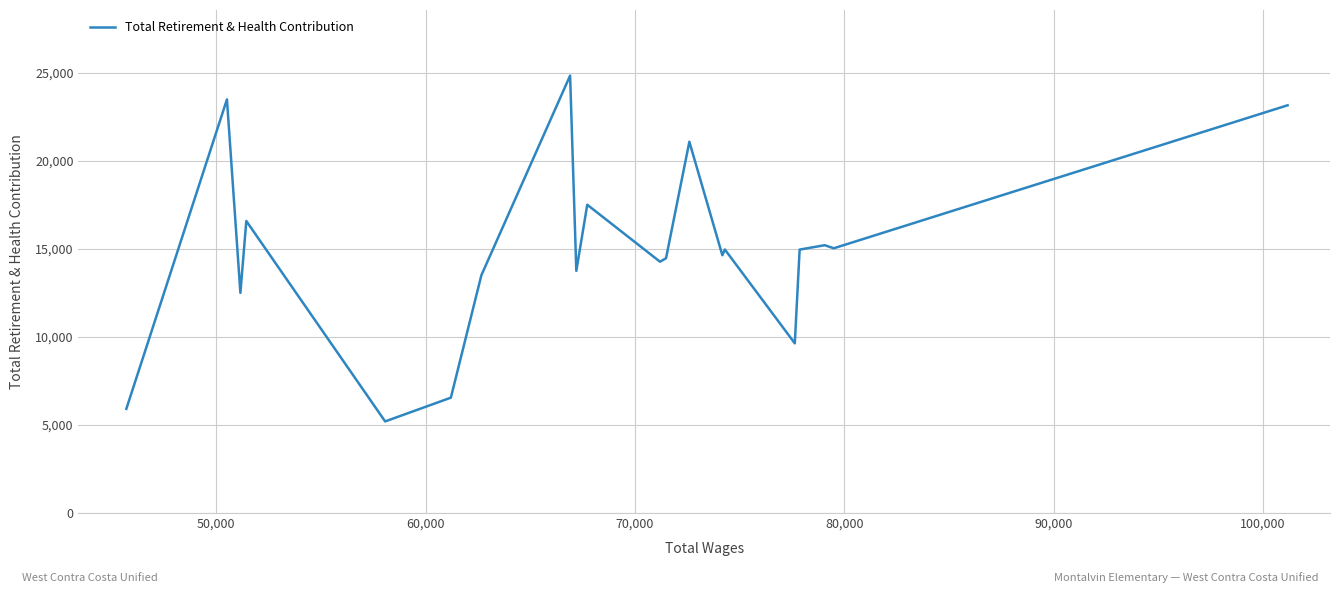

What is the minimum value shown in the chart?

5199